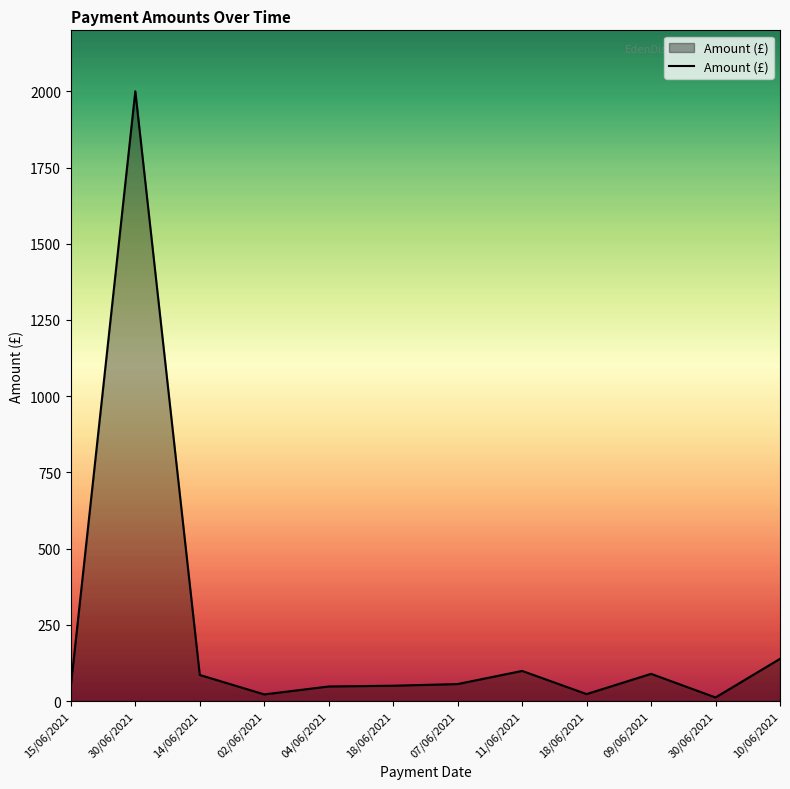

Does the chart have visible grid lines?

No